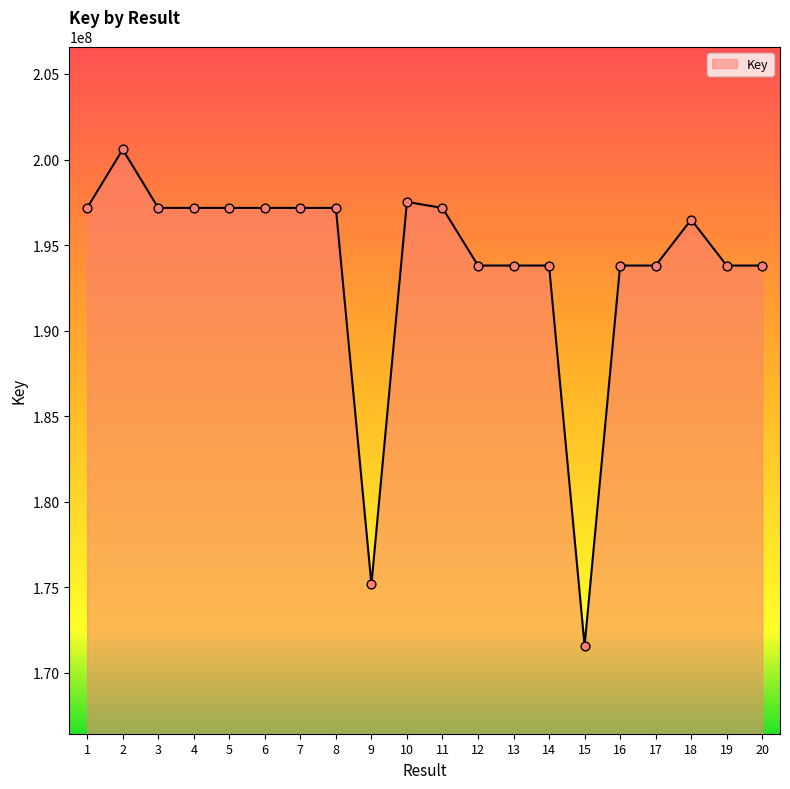

What is the change in value from 3 to 17?

-3371516